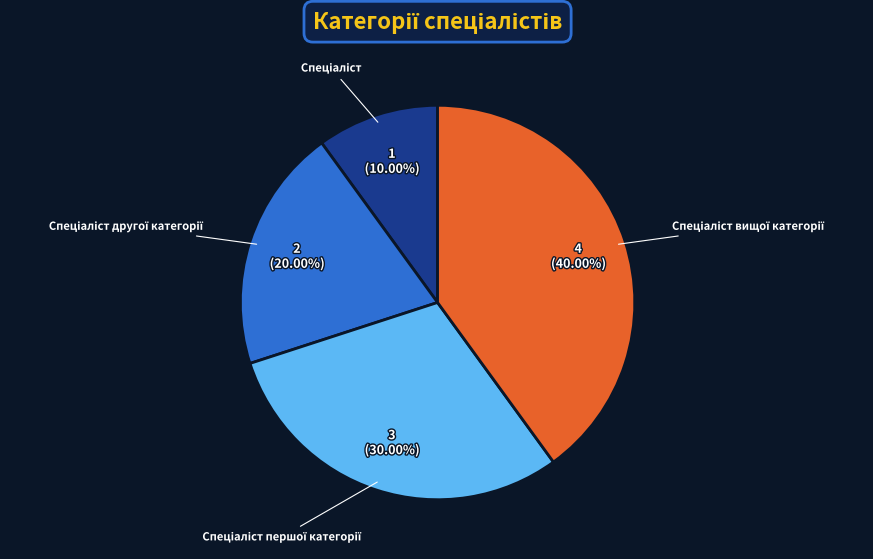

Does any single category account for the majority?

No